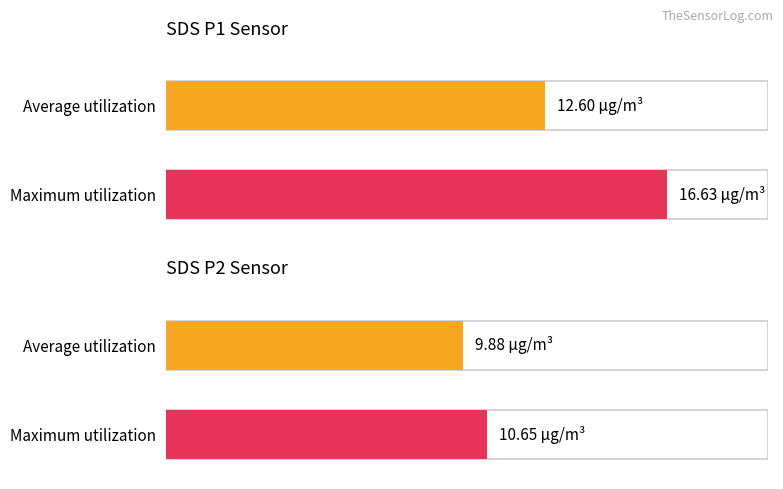

How many distinct data groups are displayed?

2